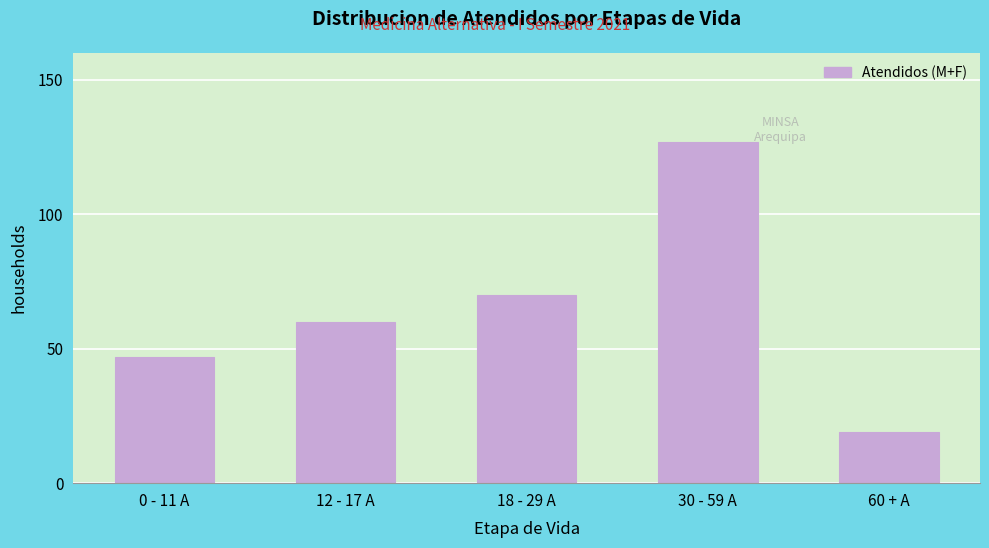

Reading left to right, list all the values displayed in this chart.

47	60	70	127	19